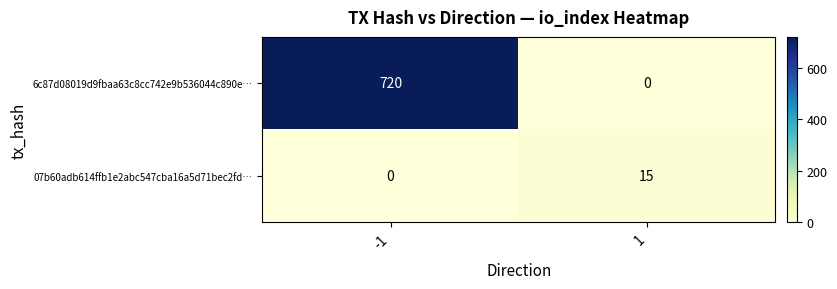

Which series has the largest total across all categories?

6c87d08019d9fbaa63c8cc742e9b536044c890e…